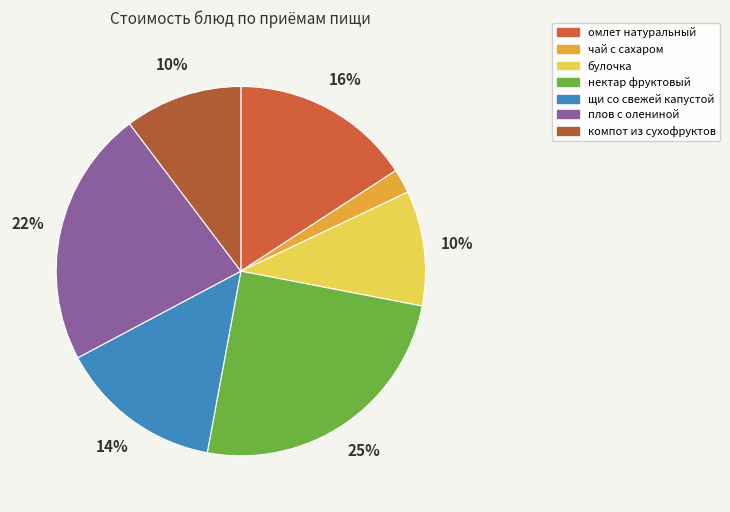

Between плов с олениной and омлет натуральный, which is larger?

плов с олениной